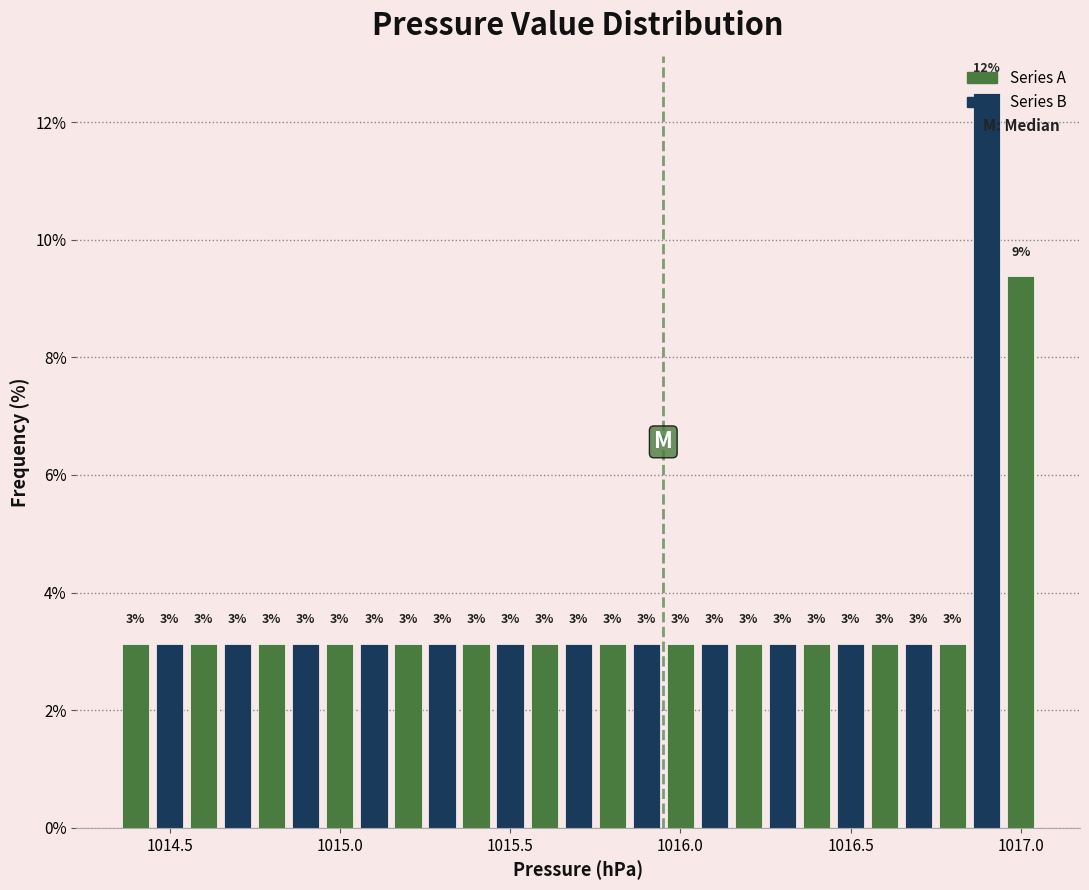

Around what value on the x-axis is the tallest bar? Give the approximate position of its centre, as read against the axis.

1016.90